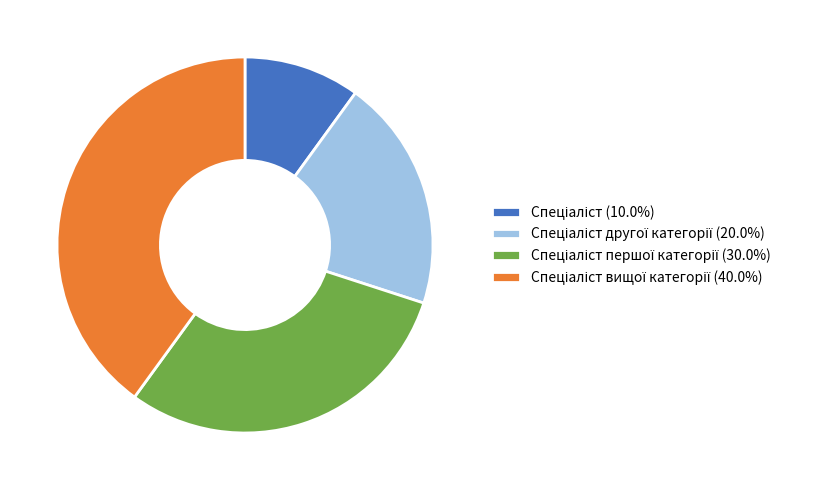

Does any single category account for the majority?

No